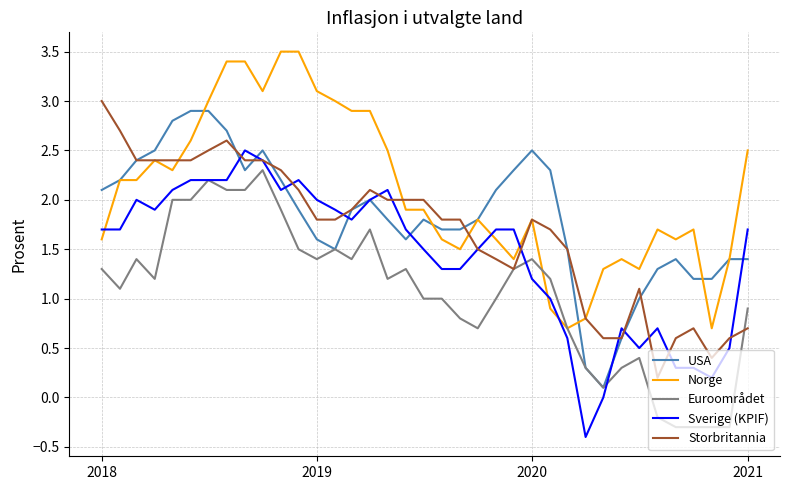

Which series has the largest total across all categories?

Norge